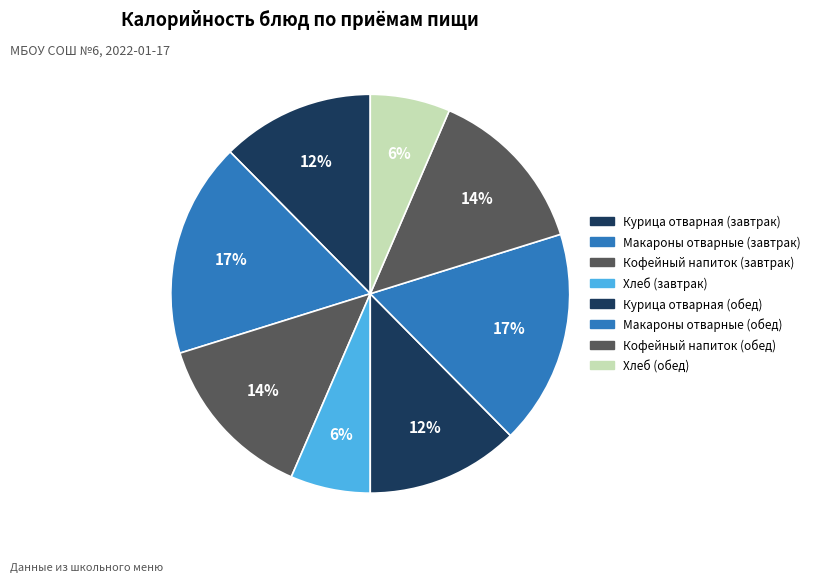

Is there a majority slice in this chart?

No